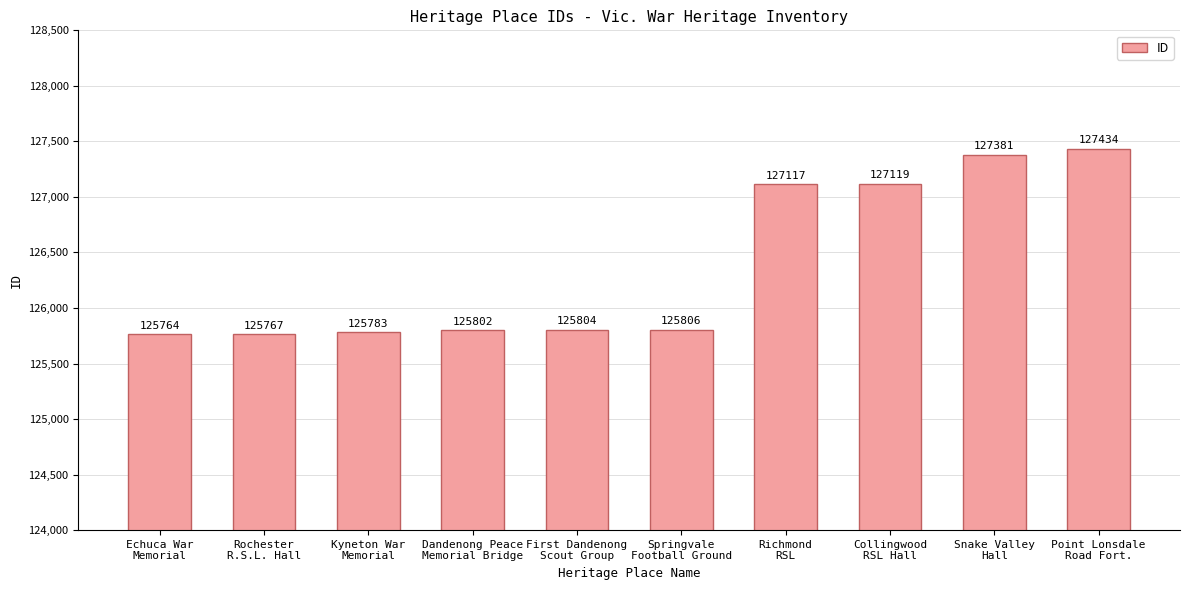

Count the number of categories in the chart.

10